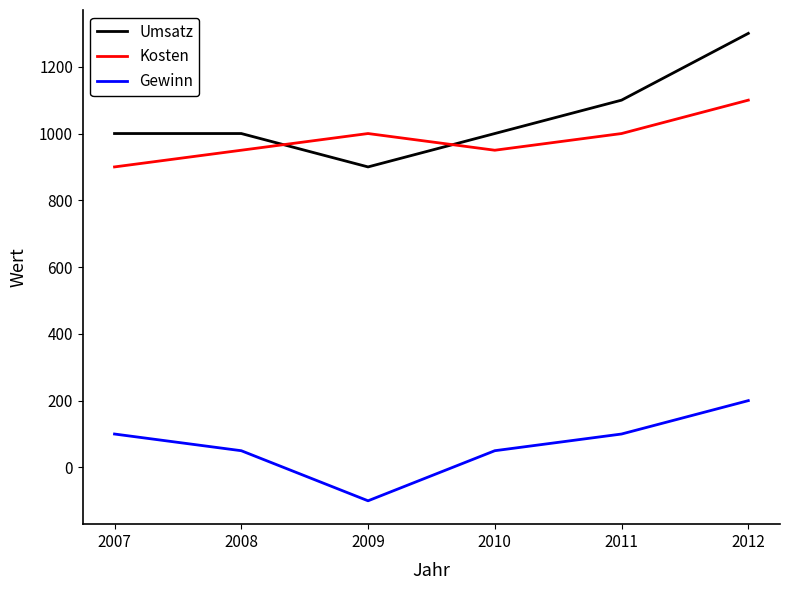

What is the average value of the Kosten series?

983